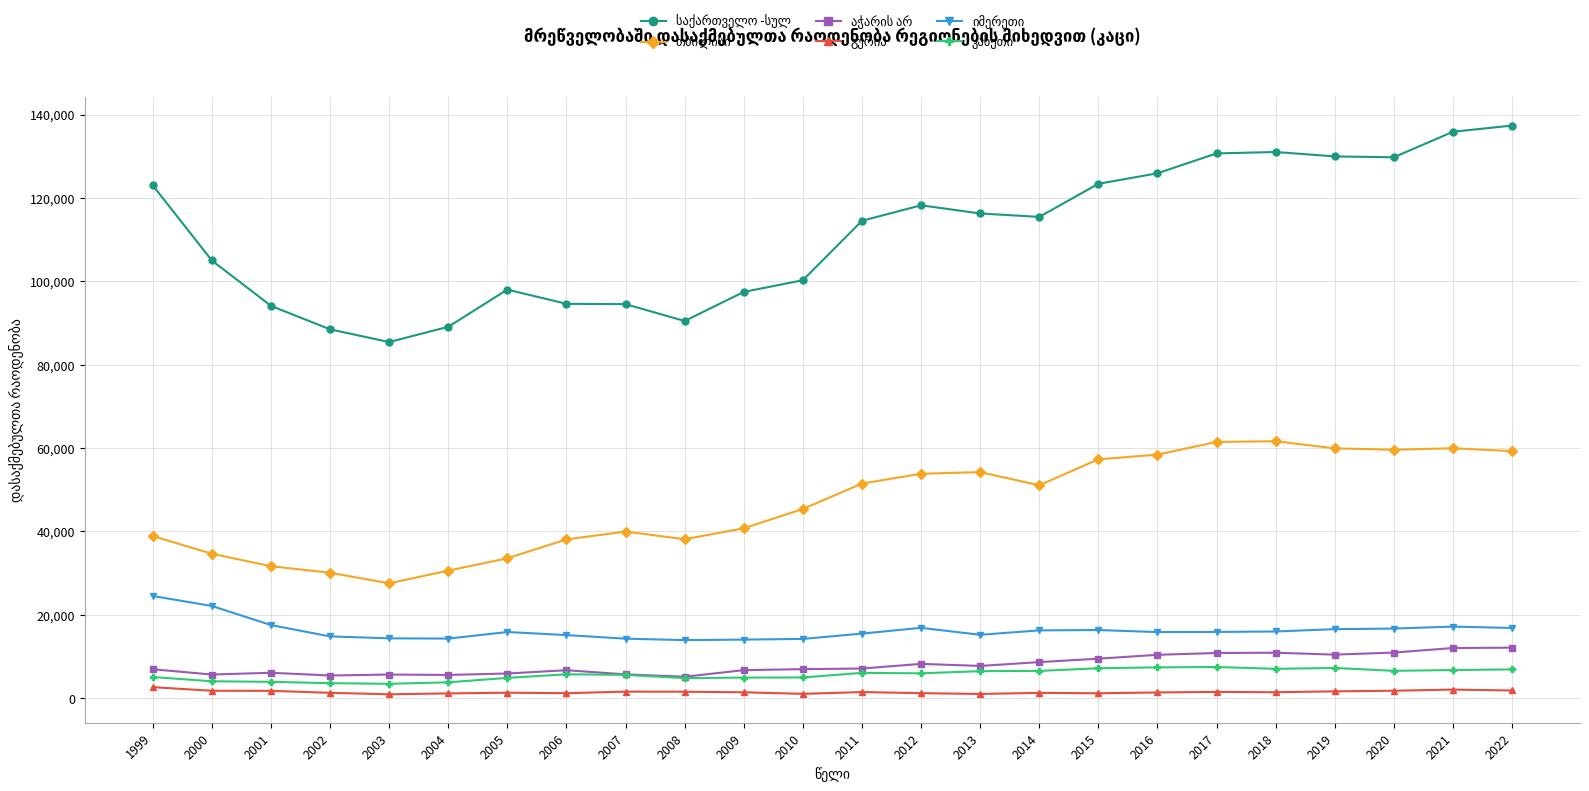

How many categories are shown in the chart?

24